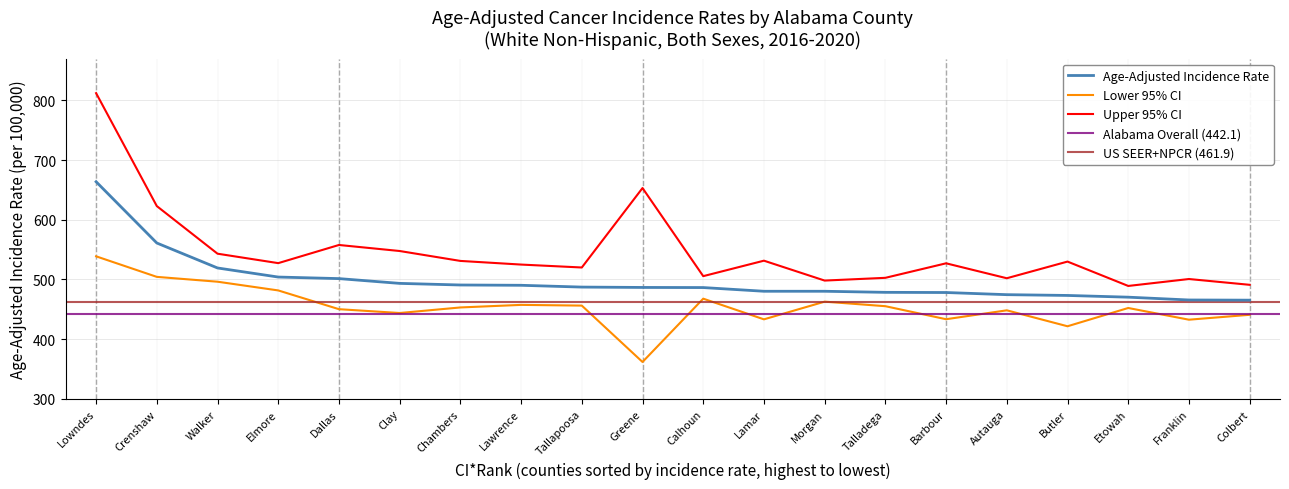

What value does the Lower 95% CI series have at Chambers?

453.2